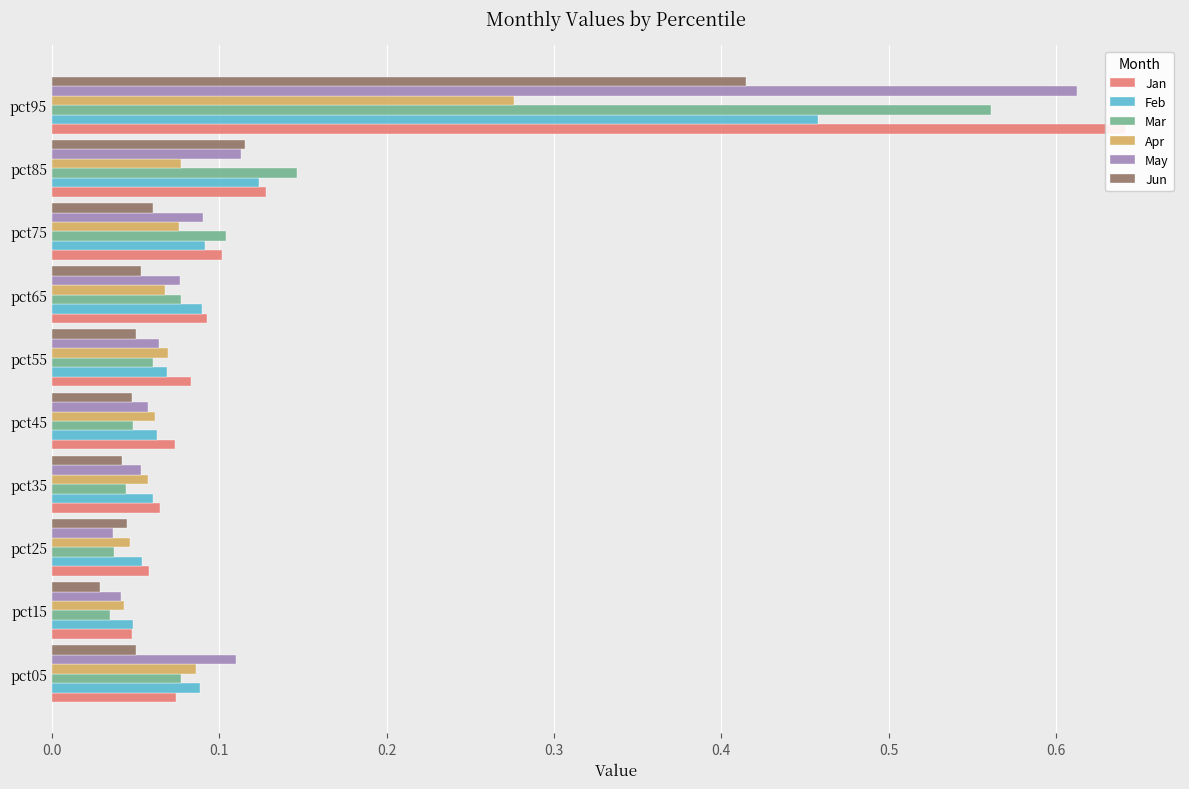

What is the total value across all series at pct95?

3.0